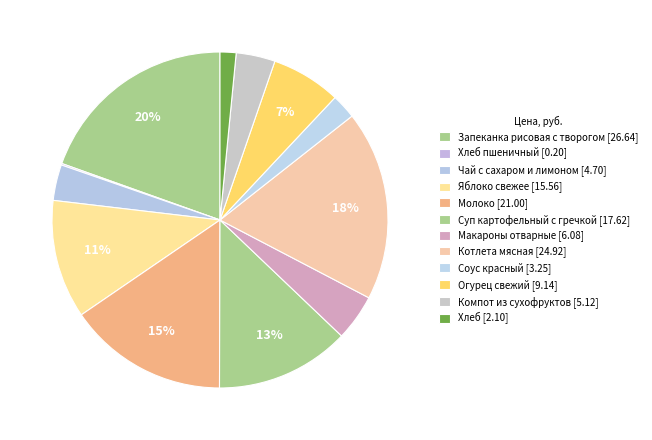

What is the smallest slice in the pie chart?

Хлеб пшеничный